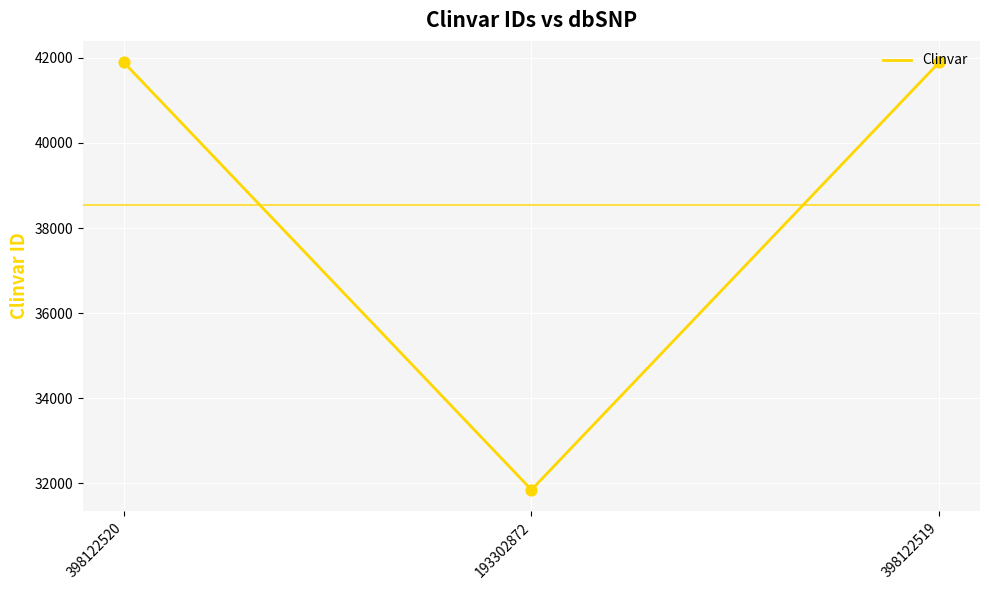

What is the change in value from 398122520 to 398122519?

-1